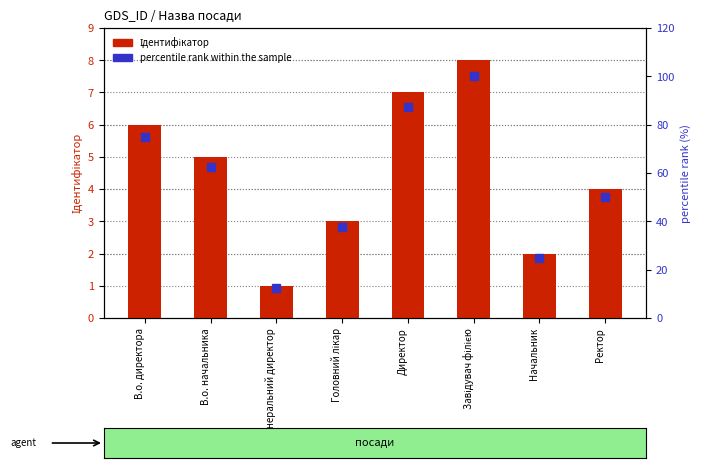

Rank the series at Ректор from highest to lowest value.

percentile rank within the sample, Ідентифікатор